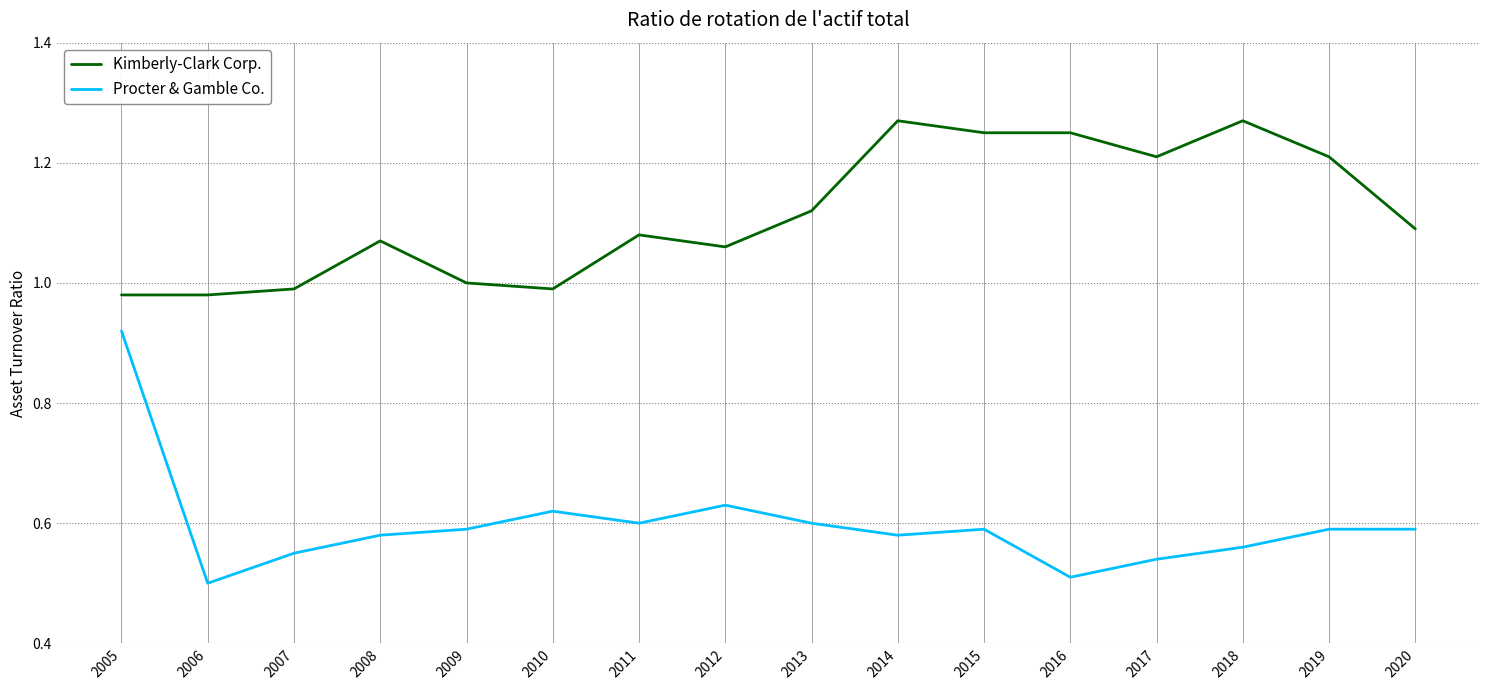

What are all the series names shown in the legend?

Kimberly-Clark Corp., Procter & Gamble Co.